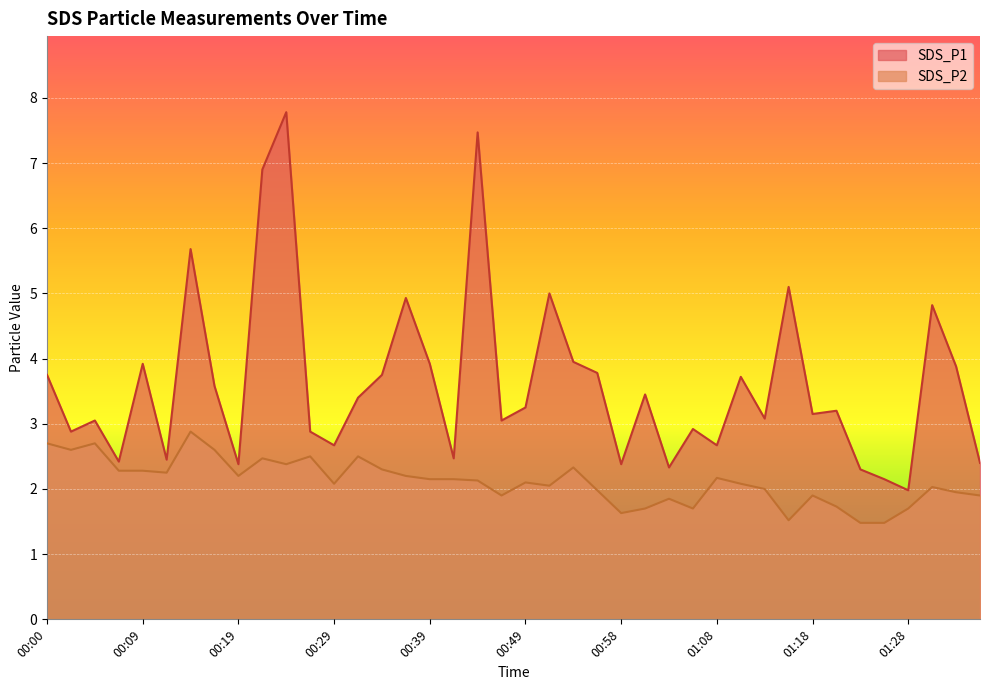

What is the total value across all series at 01:20?

4.9